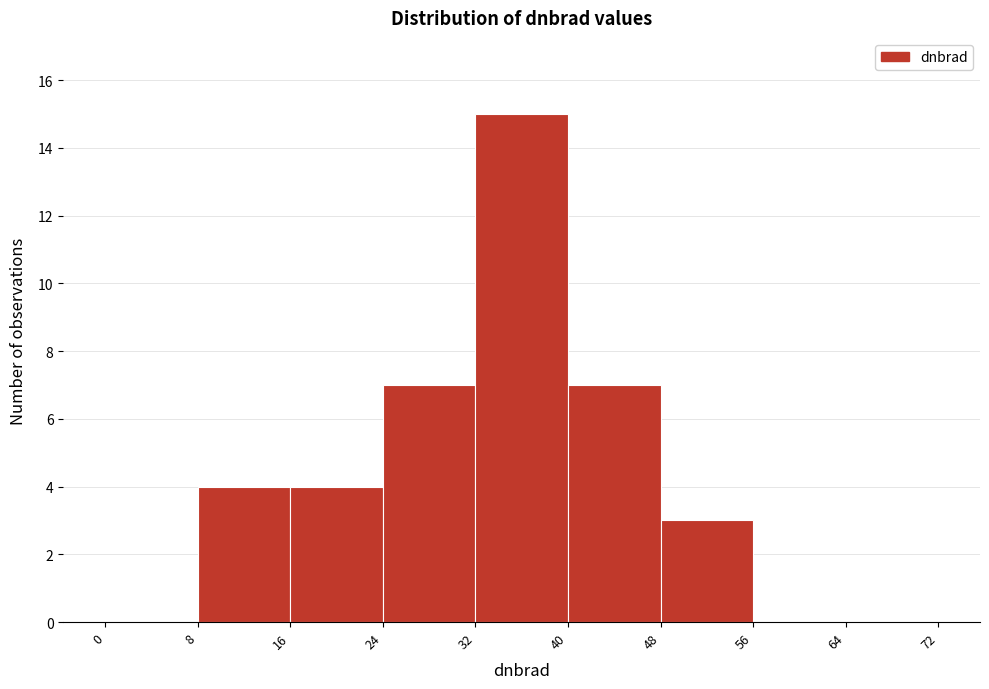

Reading left to right, list every bar in this chart as the range it spans on the x-axis followed by its height. The values are not printed on the chart, so give them approximately, as read against the axis.

0 to 8: 0
8 to 16: 4
16 to 24: 4
24 to 32: 7
32 to 40: 15
40 to 48: 7
48 to 56: 3
56 to 64: 0
64 to 72: 0